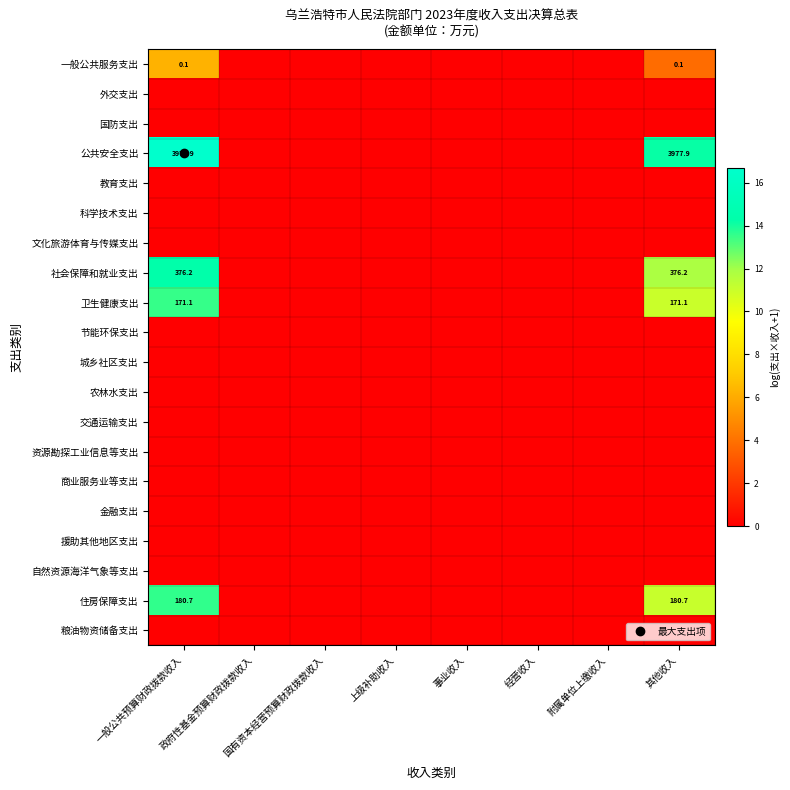

The value of 农林水支出 at 事业收入 is 0.0. True or false?

True